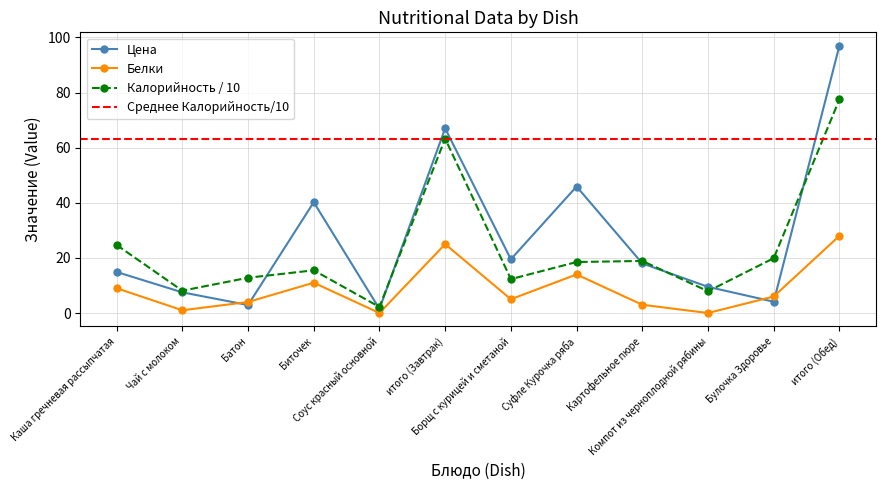

True or false: Калорийность has a value of 12.8 at Батон.

True